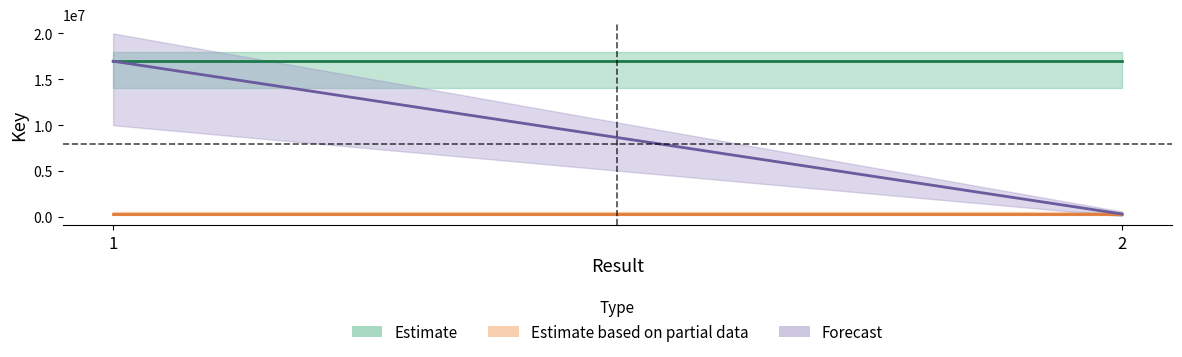

Rank the series by their maximum value, from highest to lowest.

Estimate, Forecast, Estimate based on partial data